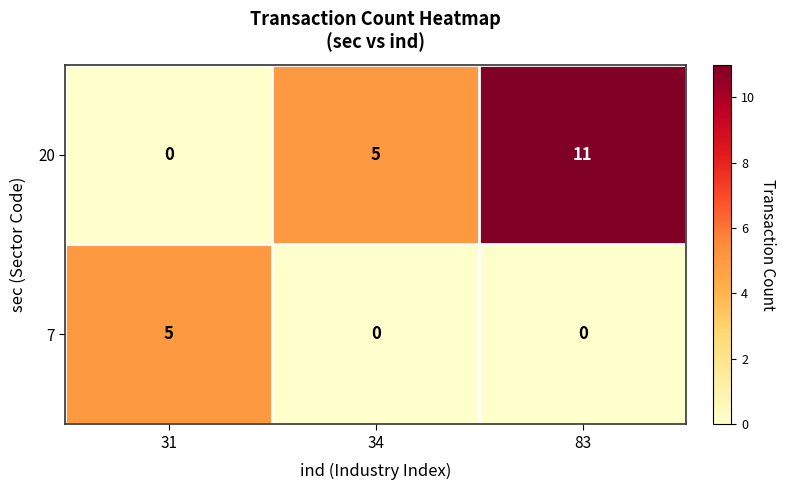

Which series has the largest range (max minus min)?

20